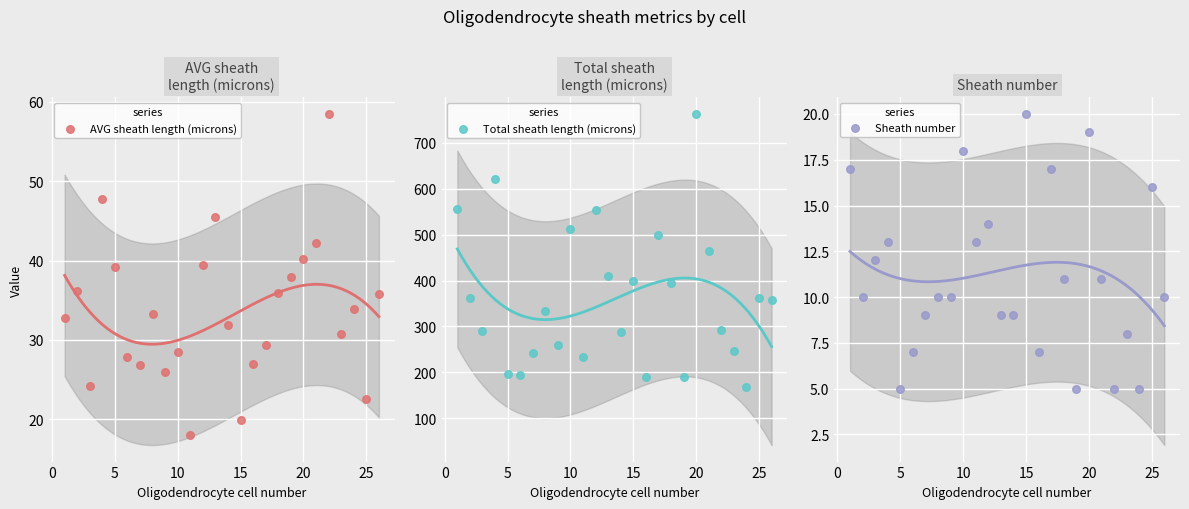

Which series has the largest Y range (max minus min)?

Total sheath length (microns)